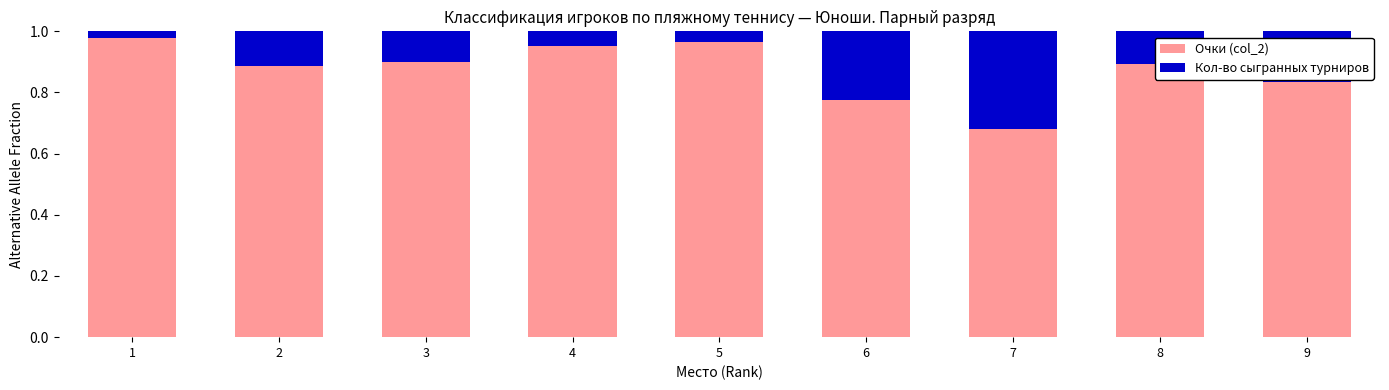

Which category has the lowest value in the Очки (col_2) series?

7